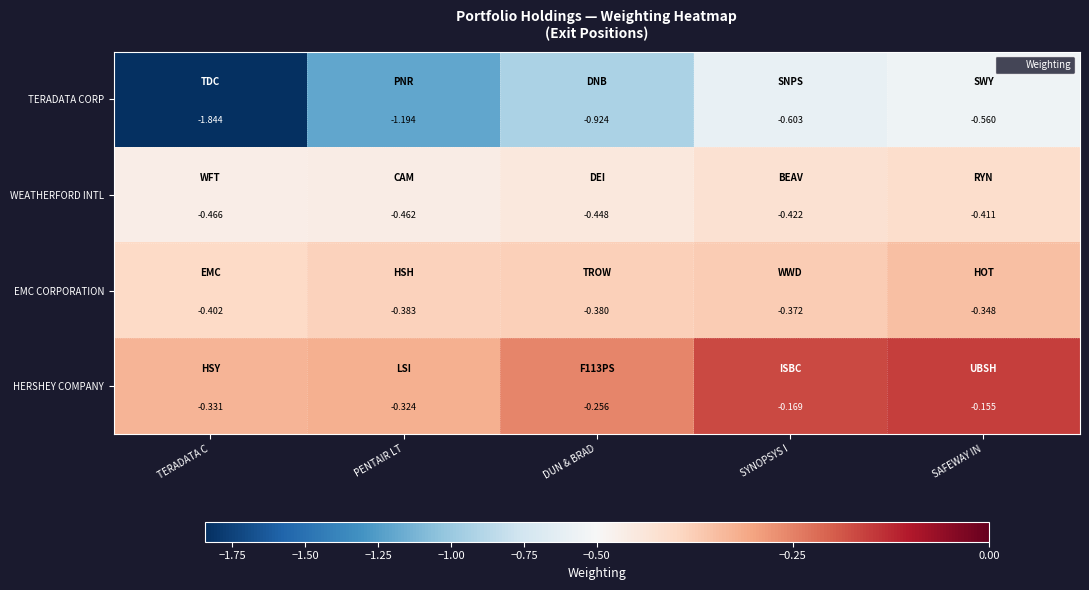

At which label is WEATHERFORD INTL closest to 0?

SAFEWAY IN